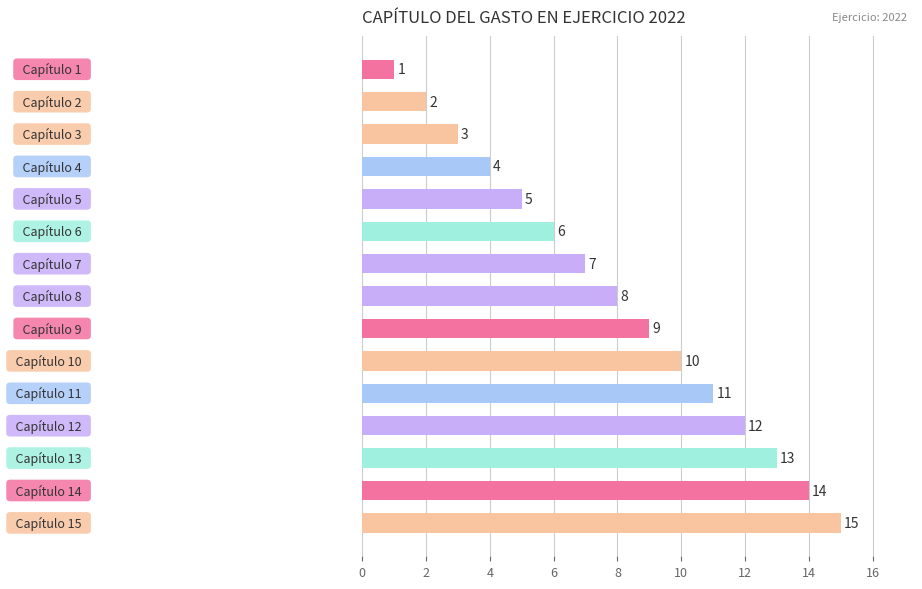

How many bars are there in total?

15